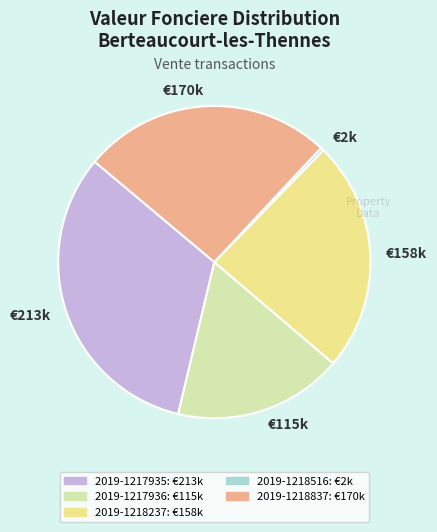

Count the number of slices in the pie.

5